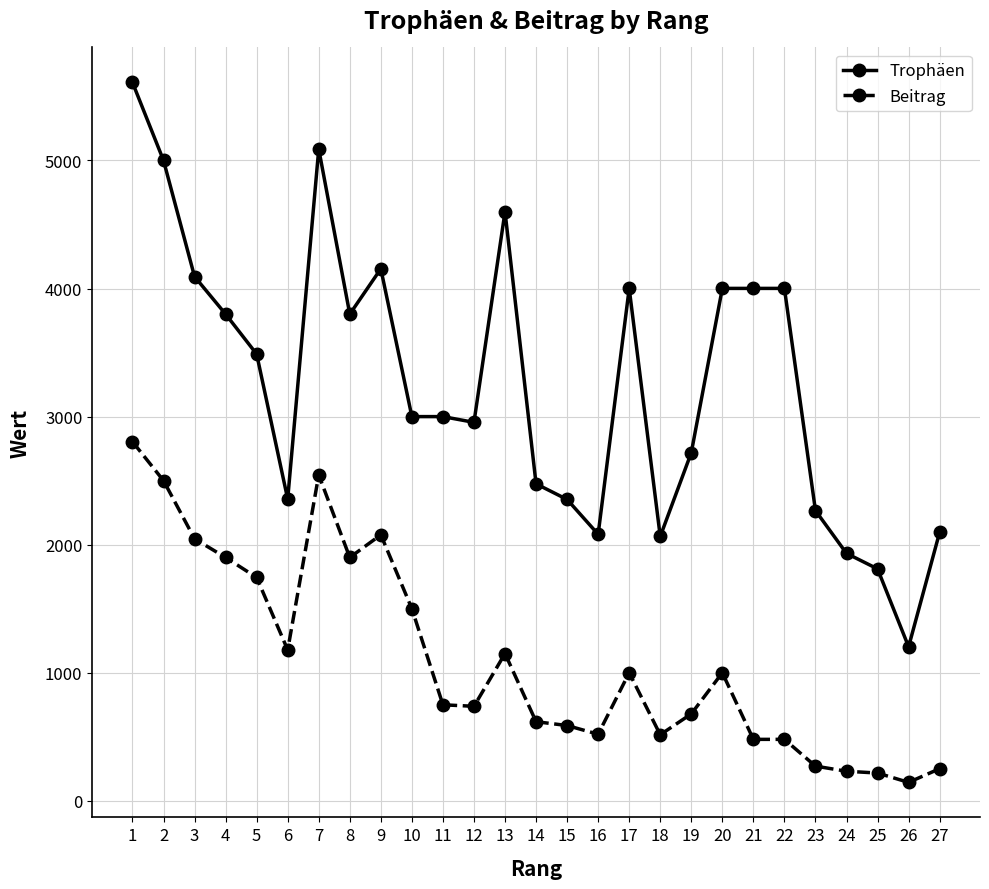

Count the number of data series in this chart.

2